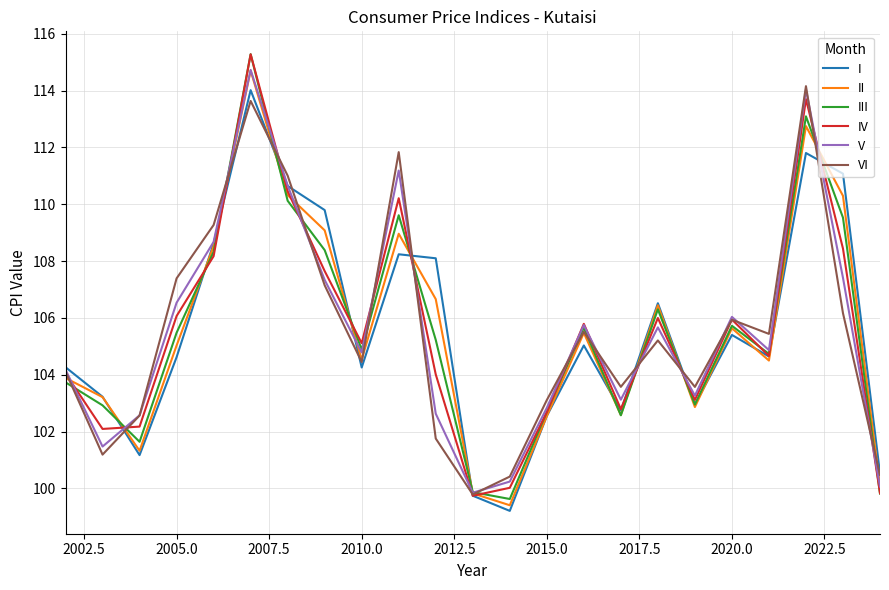

What is the minimum value for I?

99.2